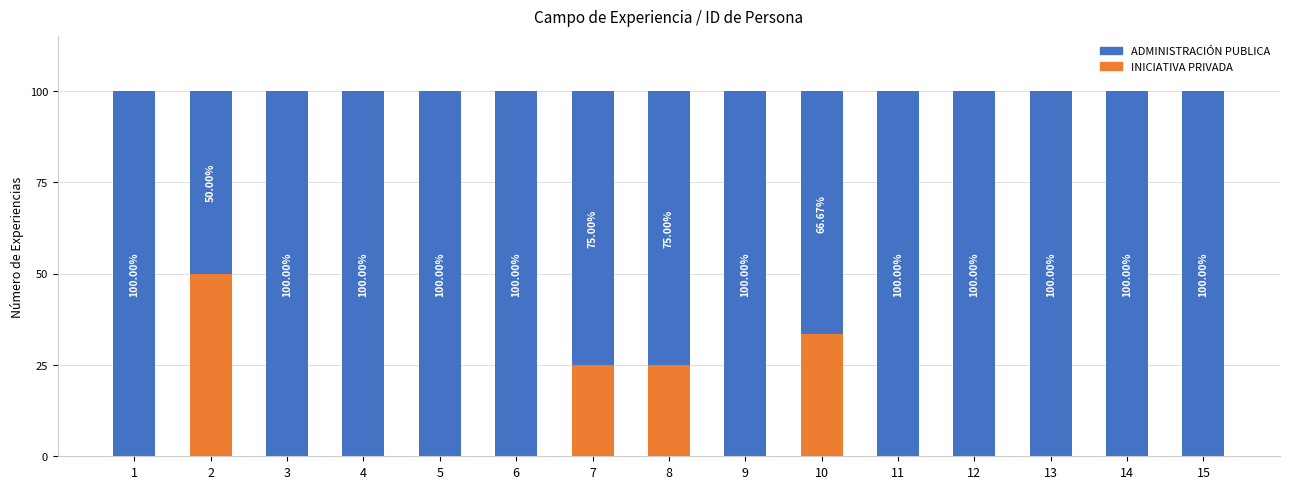

What is the sum of all INICIATIVA PRIVADA values?

133.3